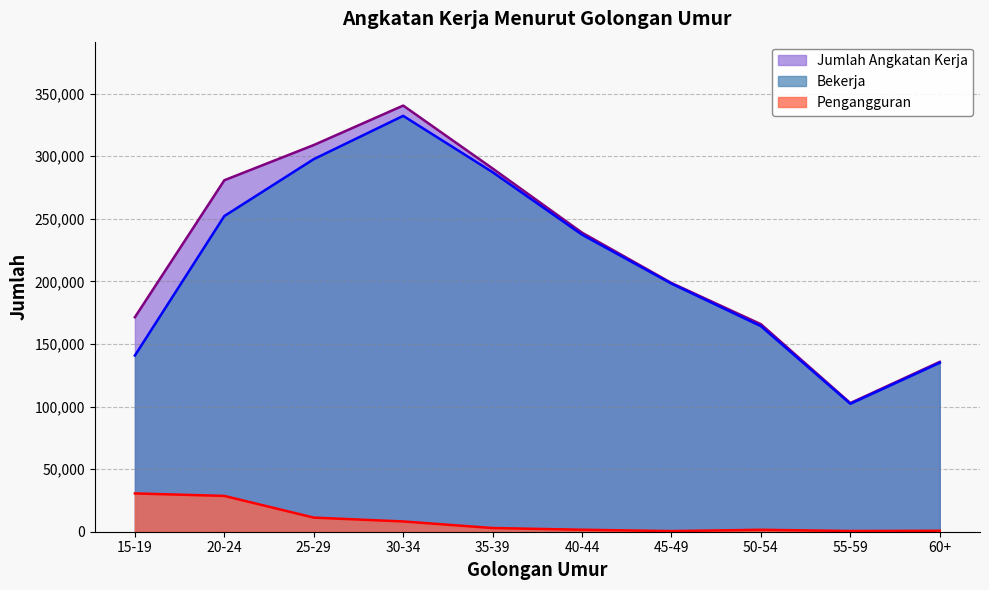

Which category has the highest value across all series?

30-34